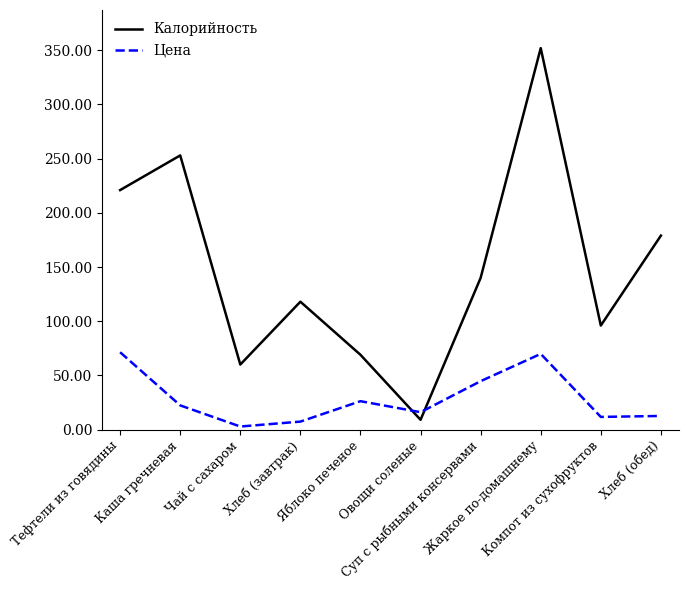

What is the maximum value shown in the chart?

352.0